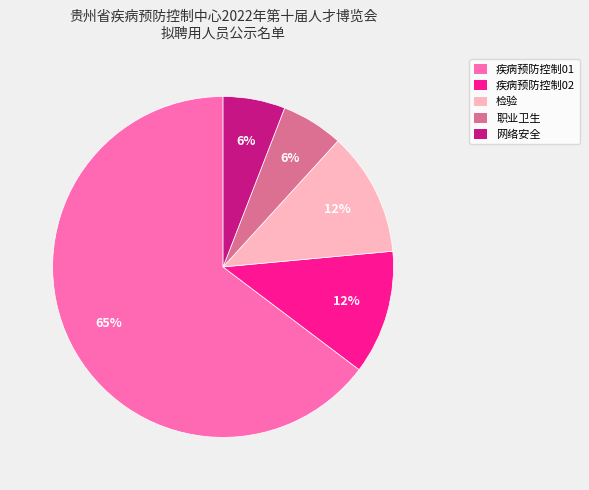

How many slices are in this pie chart?

5